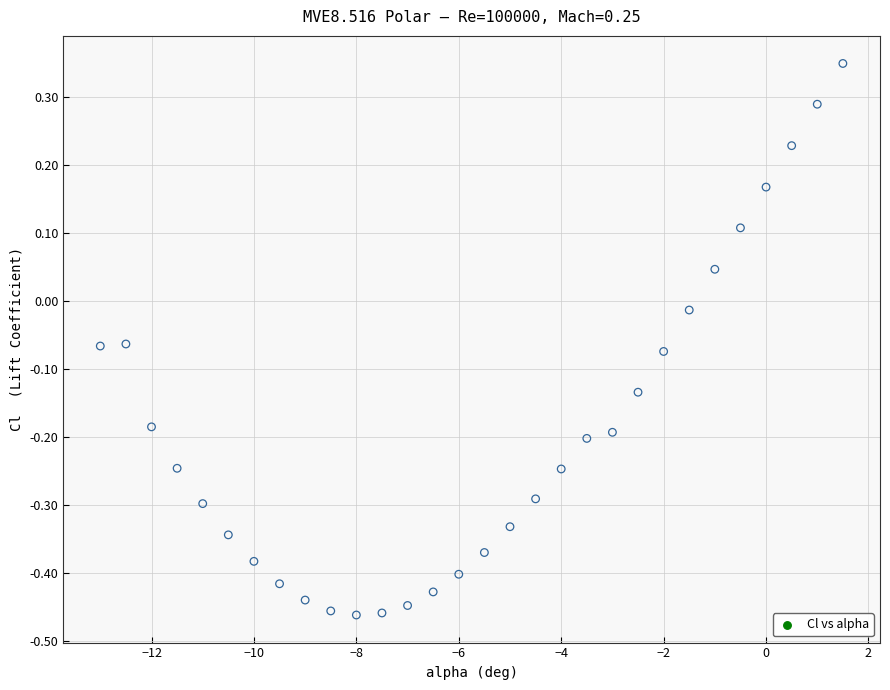

What is the range of Y values (max minus min)?

0.8